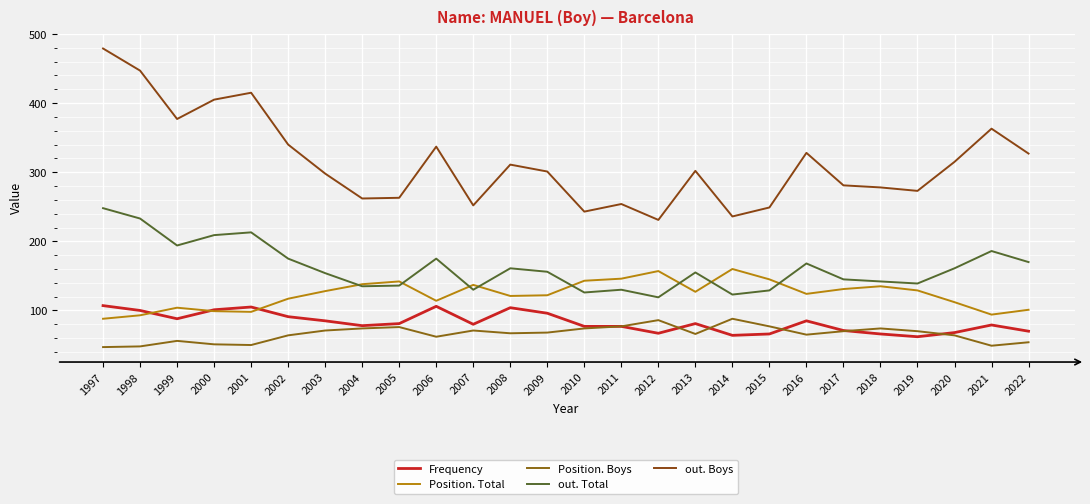

How many interior local valleys does the Position. Total series have?

6